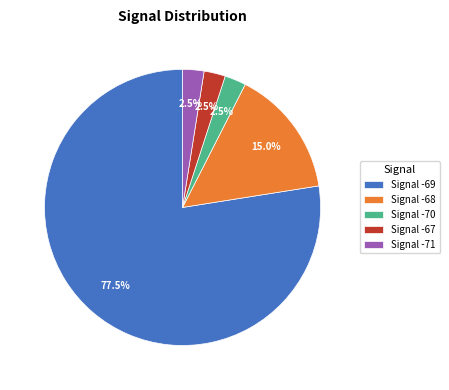

What portion of the pie excludes Signal -71?

97.5%